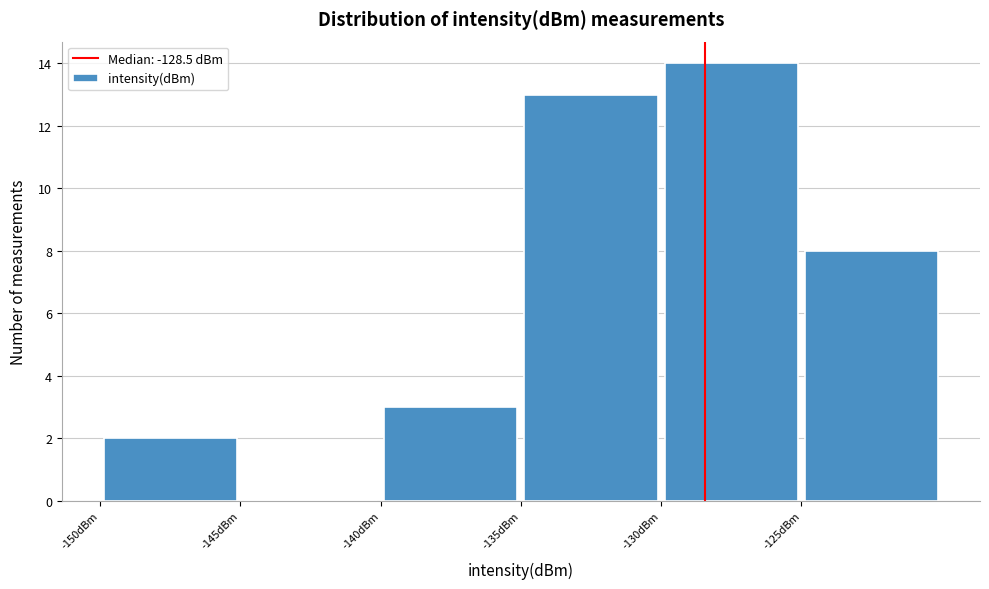

Which range on the x-axis has the tallest bar?

-130 to -125